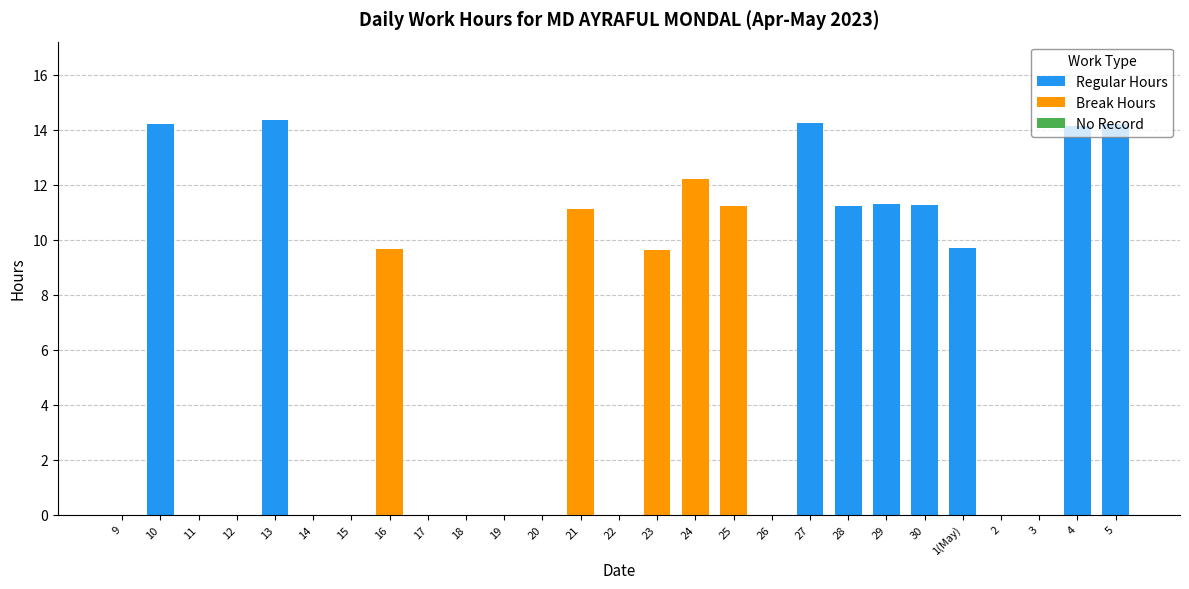

What is the sum of the Regular Hours values at 19 and 30?

11.3